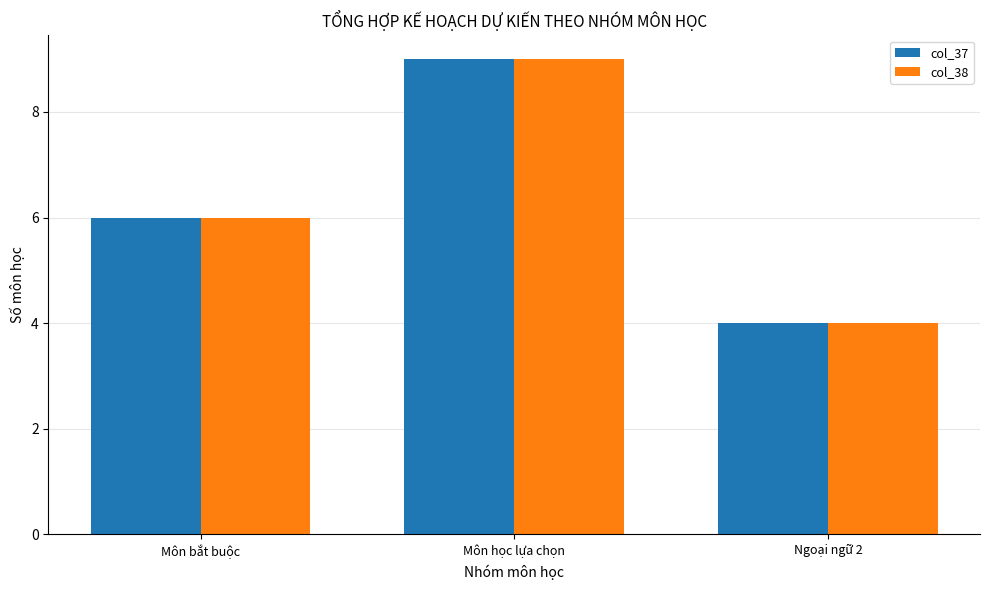

What is the difference between the maximum and minimum values in the col_38 series?

5